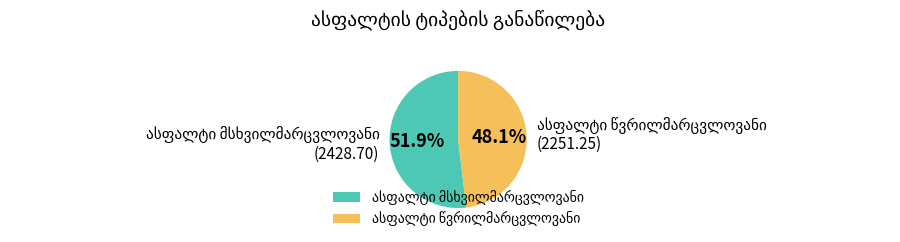

Is there any slice that represents more than half of the pie?

Yes